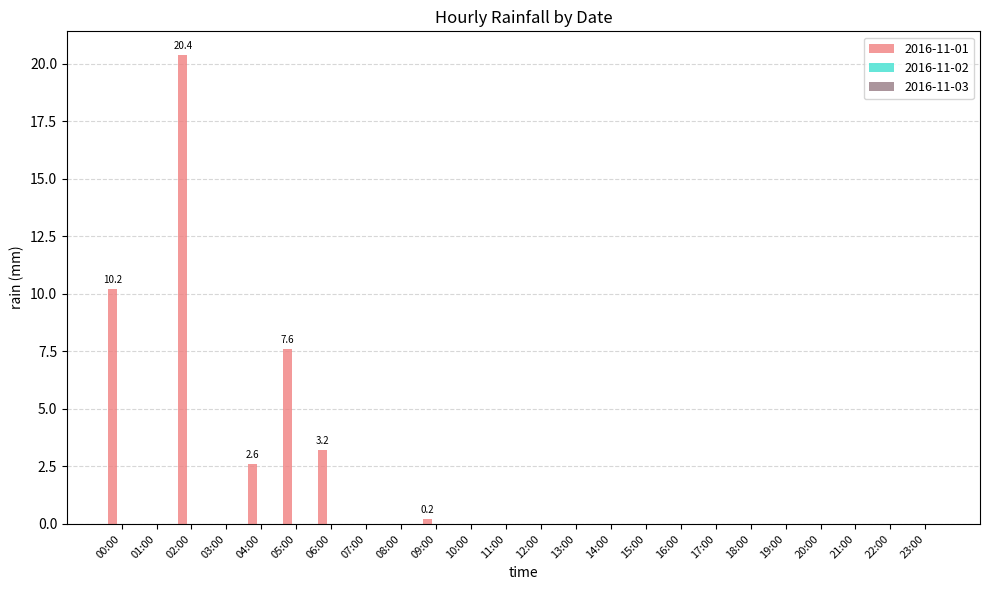

What is the sum of all values?

44.2